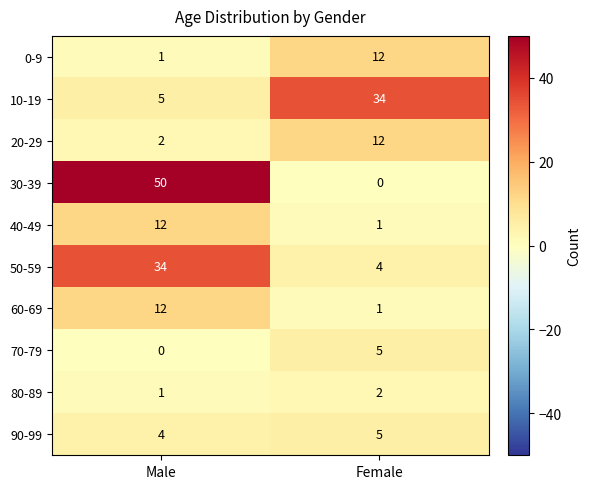

Reading right to left, transcribe all the data shown in this chart.

0-9: Female=12	Male=1
10-19: Female=34	Male=5
20-29: Female=12	Male=2
30-39: Female=0	Male=50
40-49: Female=1	Male=12
50-59: Female=4	Male=34
60-69: Female=1	Male=12
70-79: Female=5	Male=0
80-89: Female=2	Male=1
90-99: Female=5	Male=4